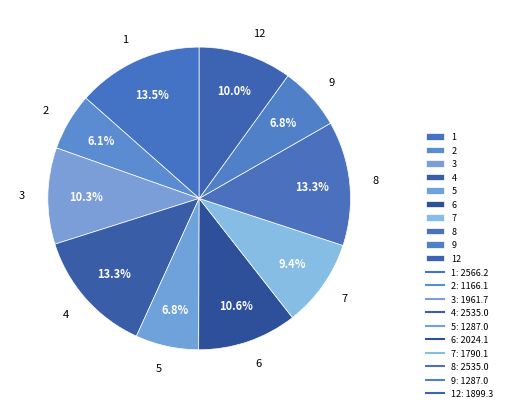

To the nearest percent, what is the difference between the 2 and 7 slice percentages?

3%